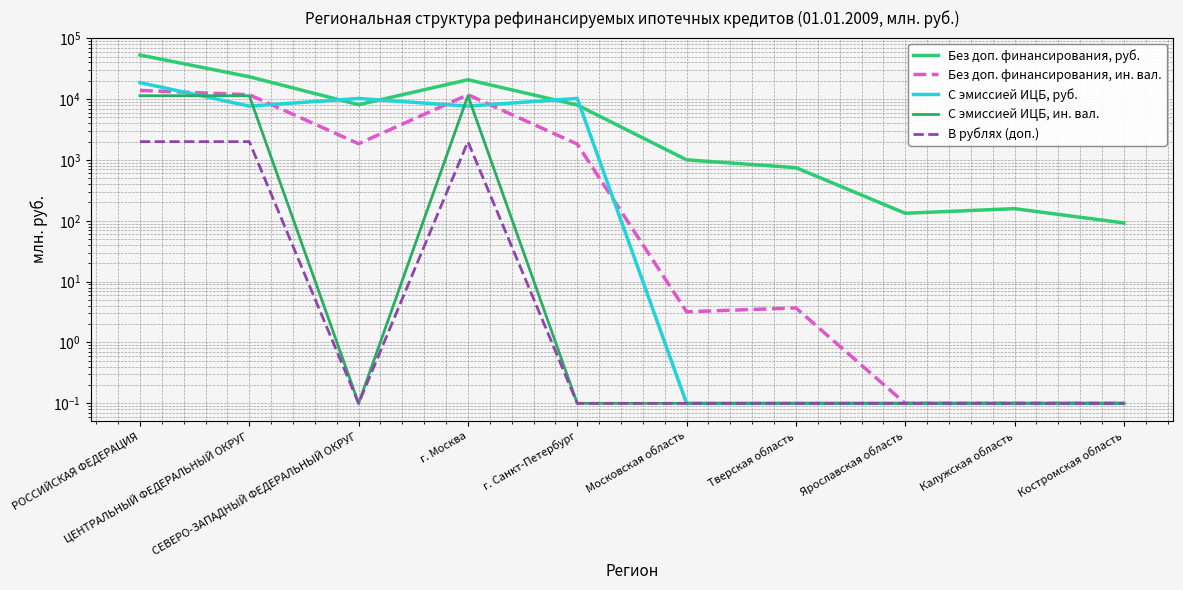

At which label is В рублях (доп.) closest to 1000?

СЕВЕРО-ЗАПАДНЫЙ ФЕДЕРАЛЬНЫЙ ОКРУГ